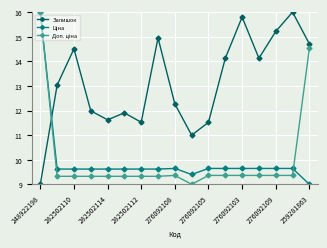

What is the value of the Залишок point at the 17th from the left?

14.7